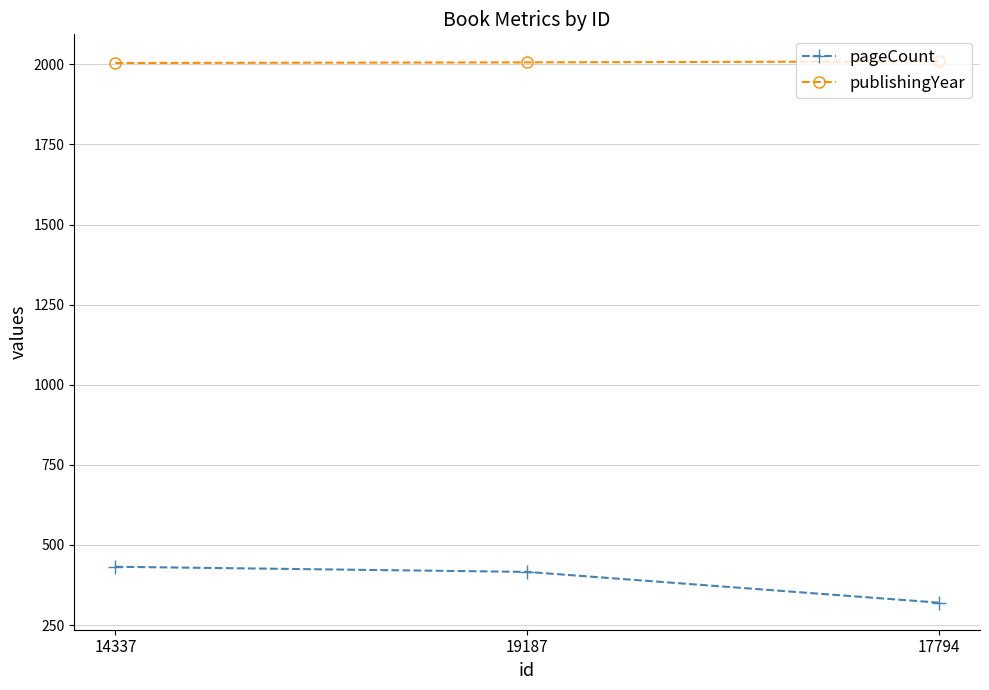

What is the spread (max minus min) of values at 17794?

1689